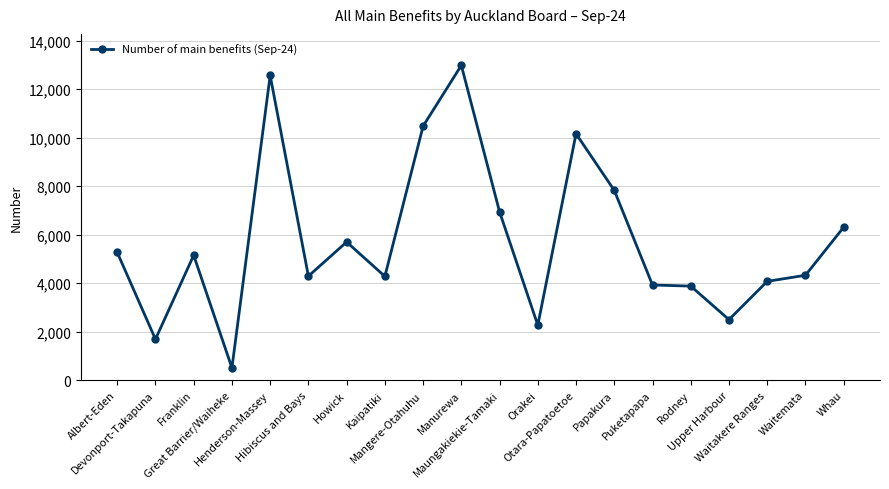

At which label is the value closest to 6744?

Maungakiekie-Tamaki